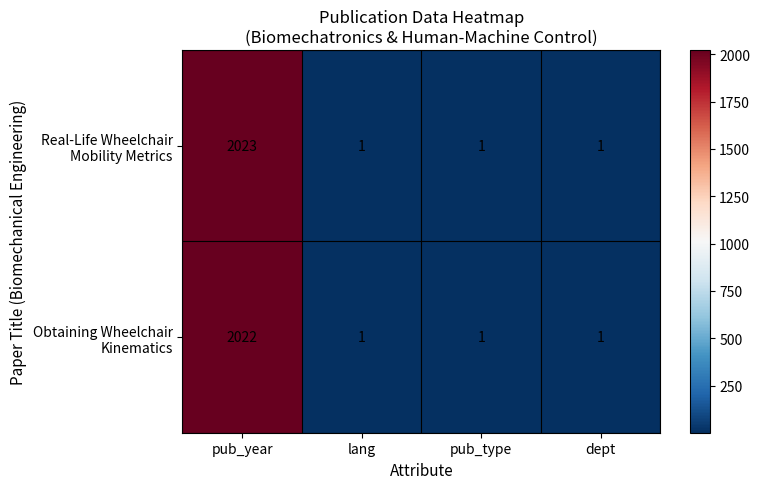

At which category does the chart reach its peak across all series?

pub_year